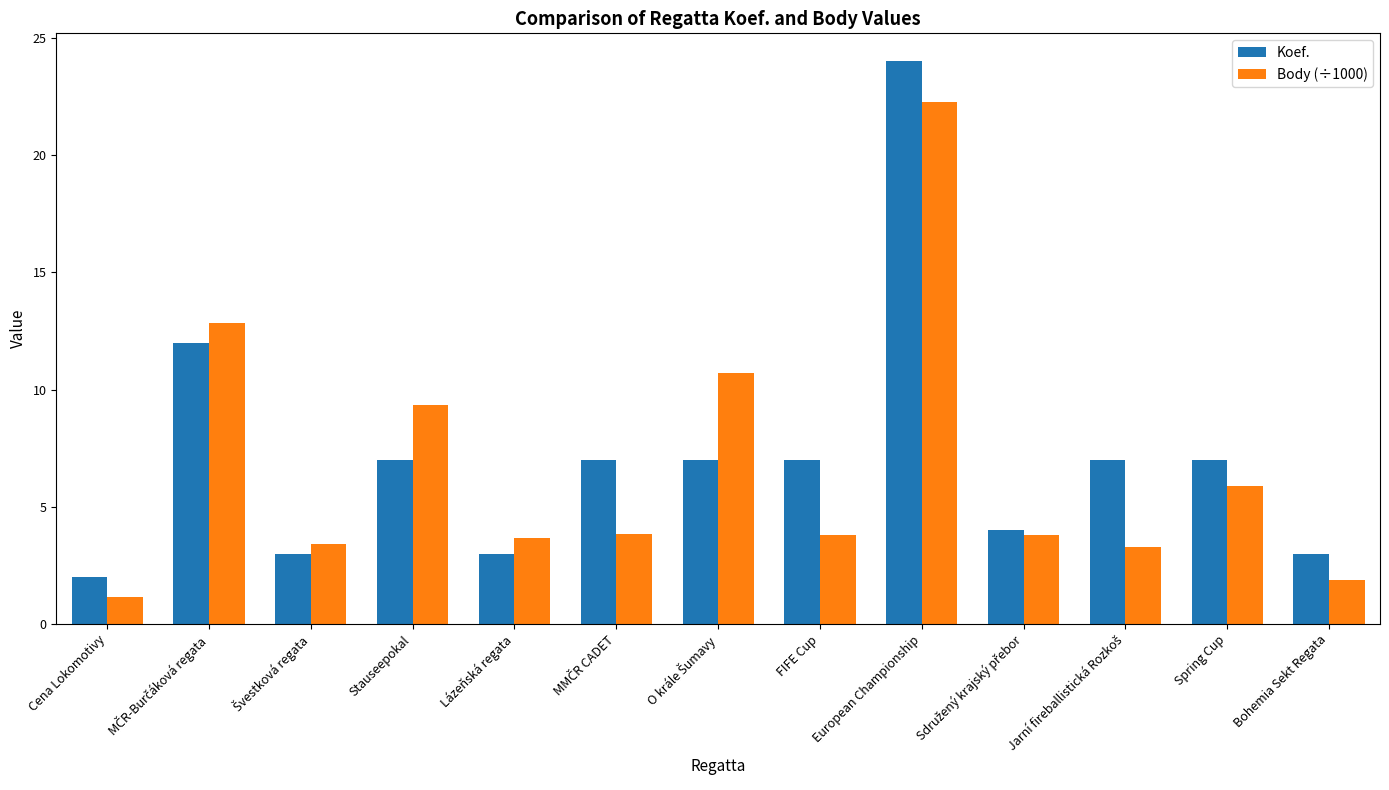

What is the difference between the second highest and second lowest values in the Body (÷1000) series?

11.0